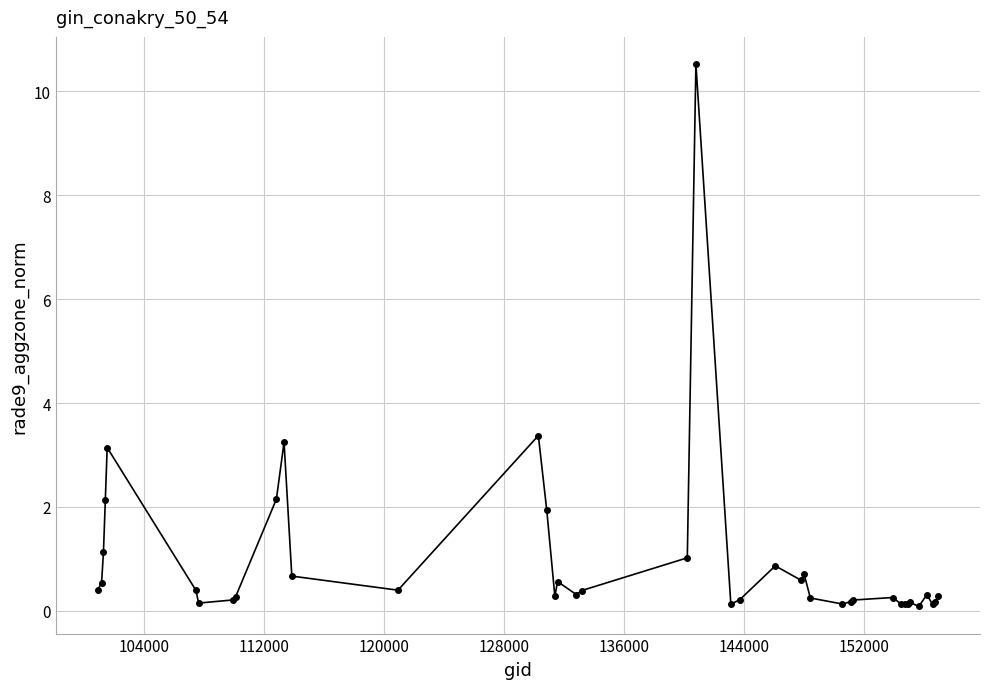

What is the sum of all values?

38.3